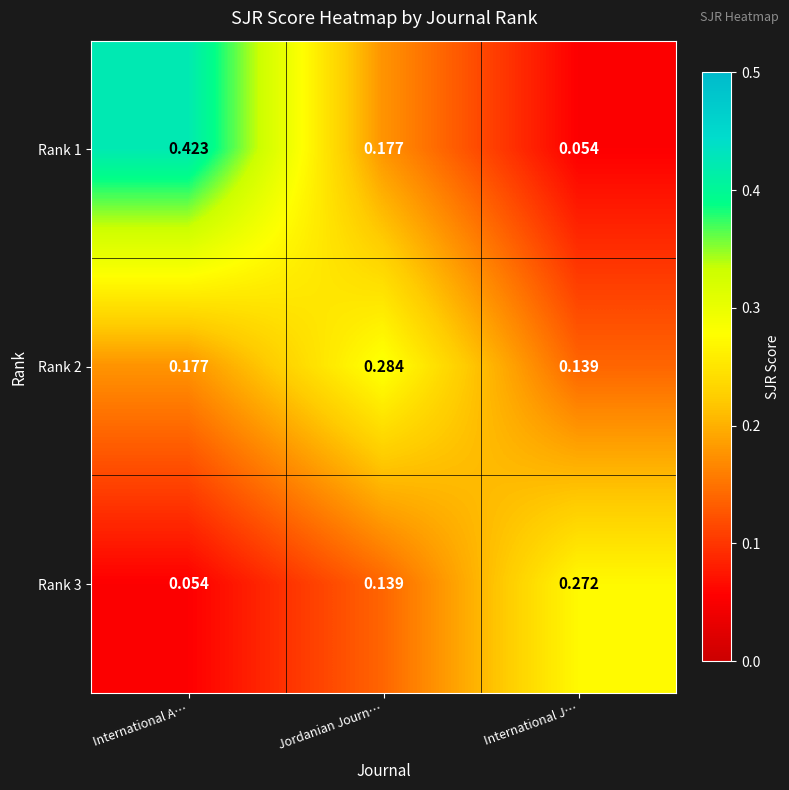

Which category has the highest value in the Rank 3 series?

International J…